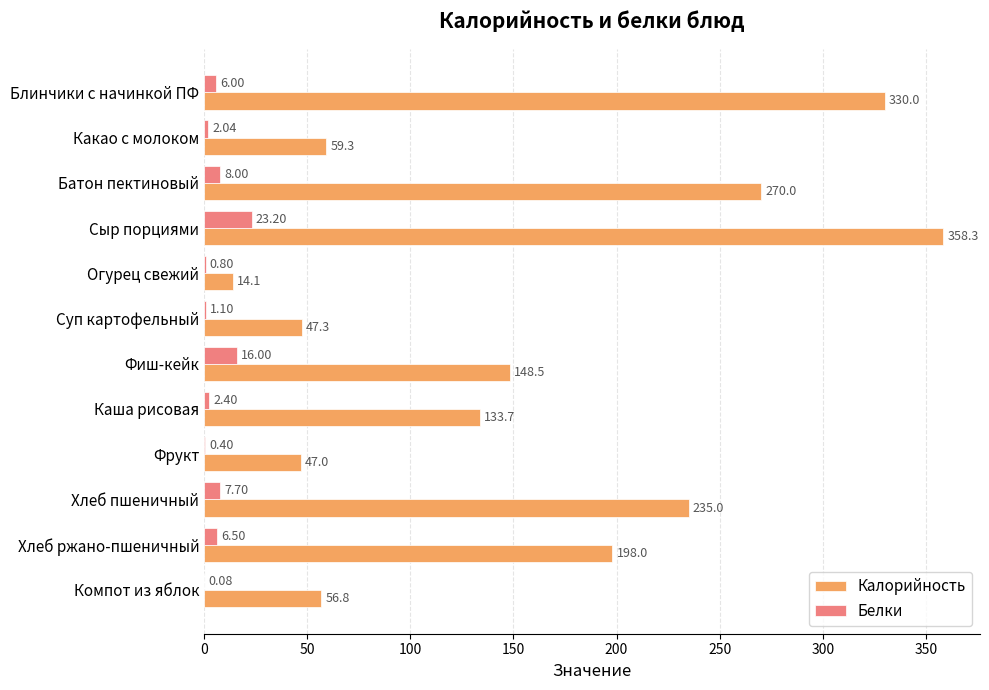

At which category does the chart reach its peak across all series?

Сыр порциями